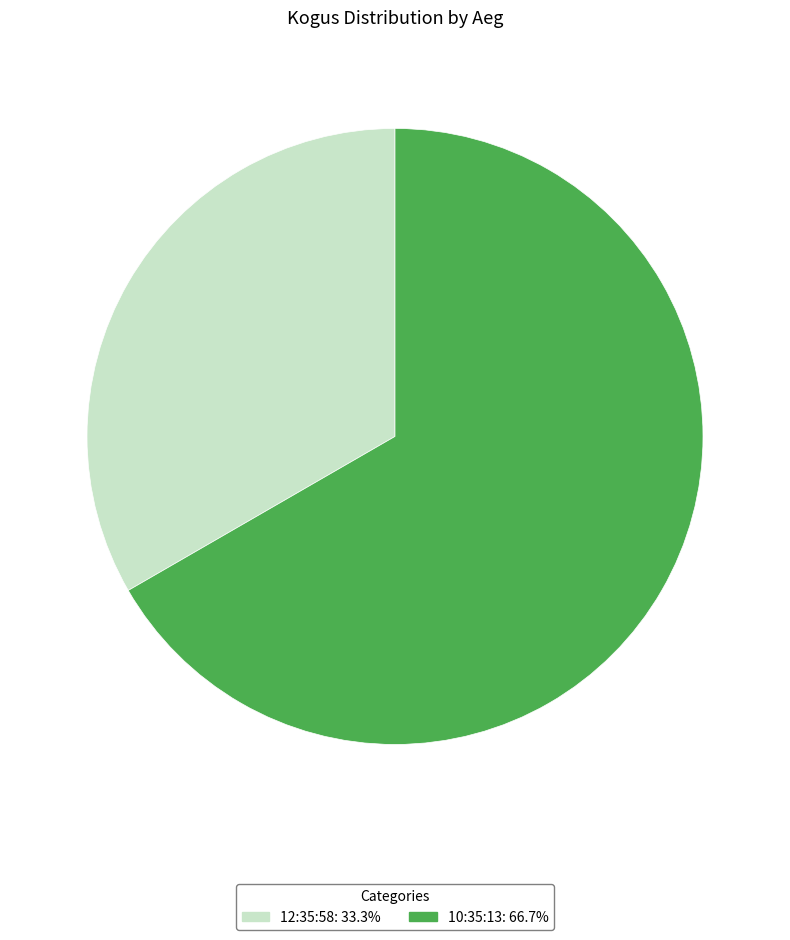

What is the smallest slice in the pie chart?

12:35:58